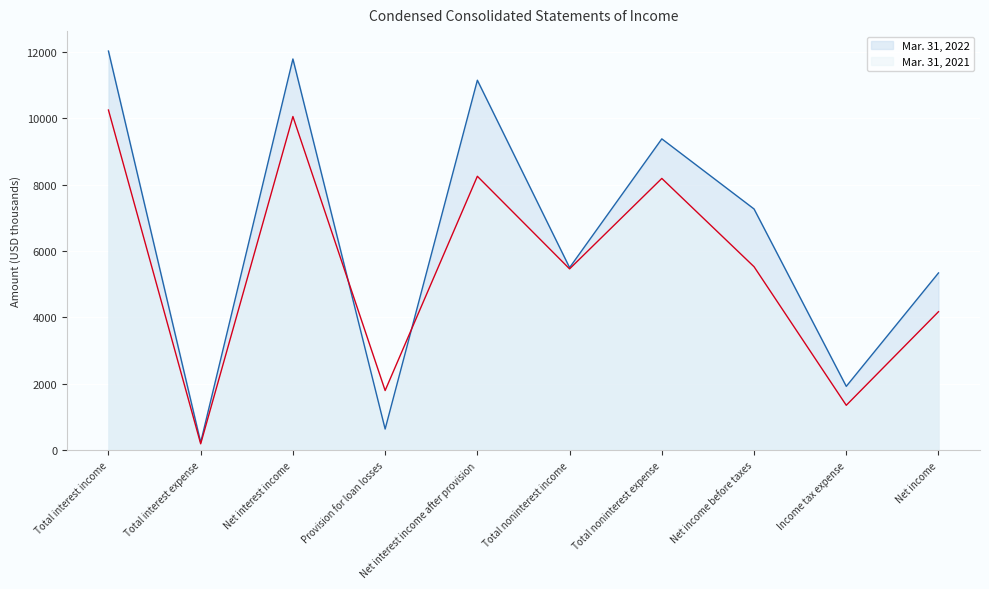

What is the lowest value of the Mar. 31, 2022 line series?

238